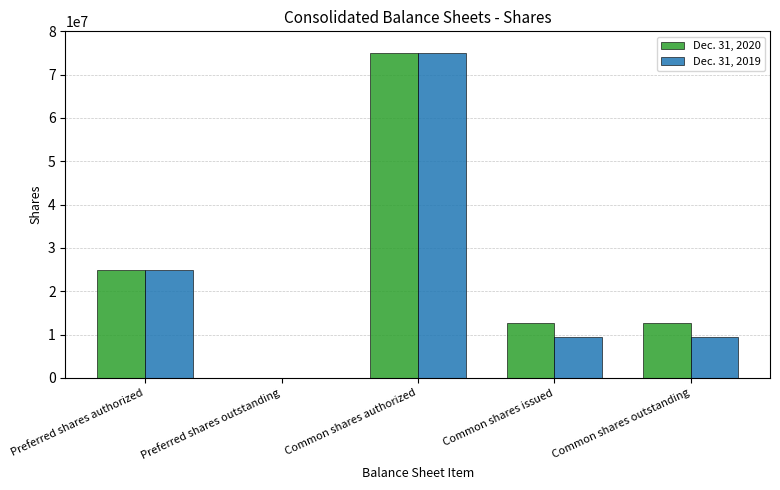

Reading left to right, list all the values displayed in this chart.

Dec. 31, 2020: 24984166	0	75000000	12591084	12591084
Dec. 31, 2019: 24984166	0	75000000	9478009	9478009